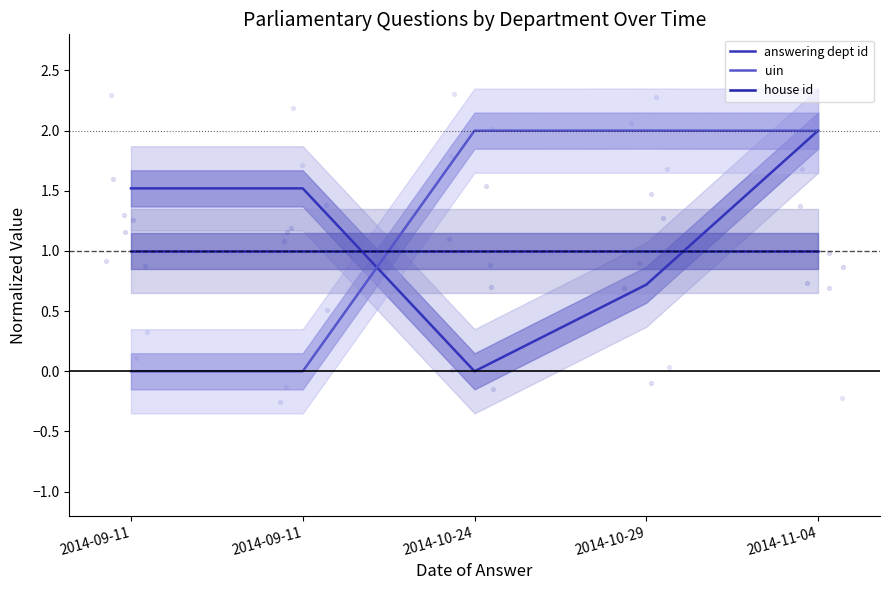

At how many categories does at least one series exceed 1?

5